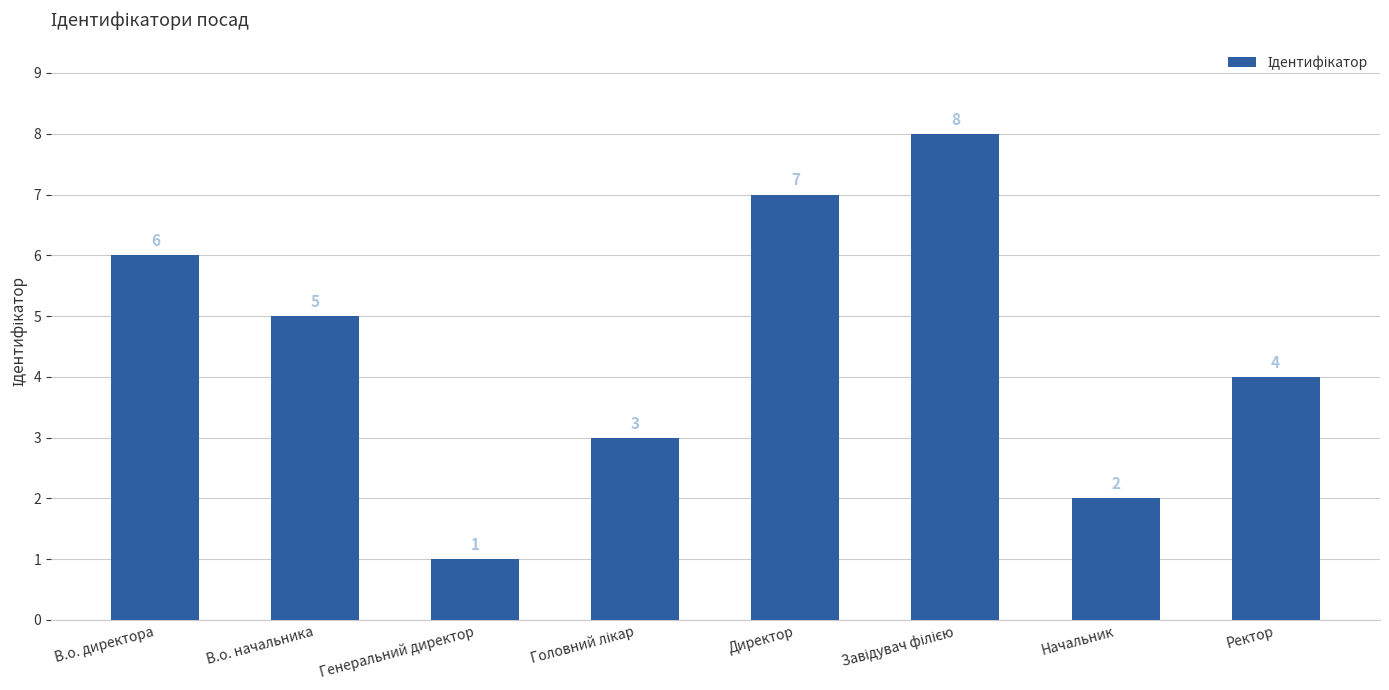

What is the label of the 8th bar from the left?

Ректор